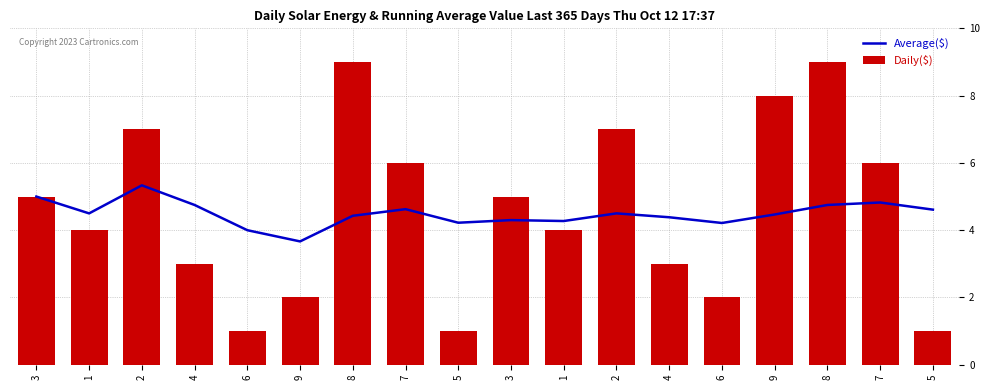

What is the spread (max minus min) of values at 4?

1.8